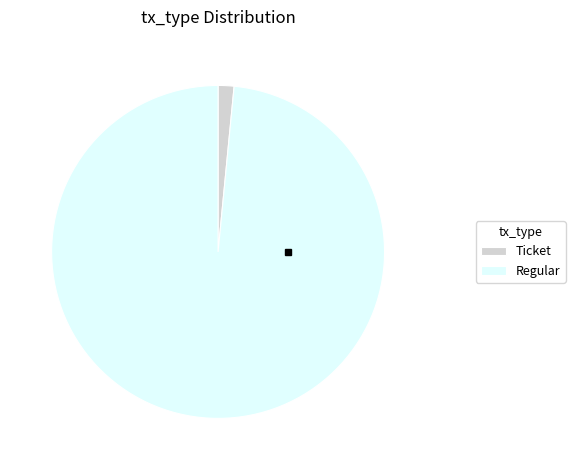

Which has a higher value, Regular or Ticket?

Regular